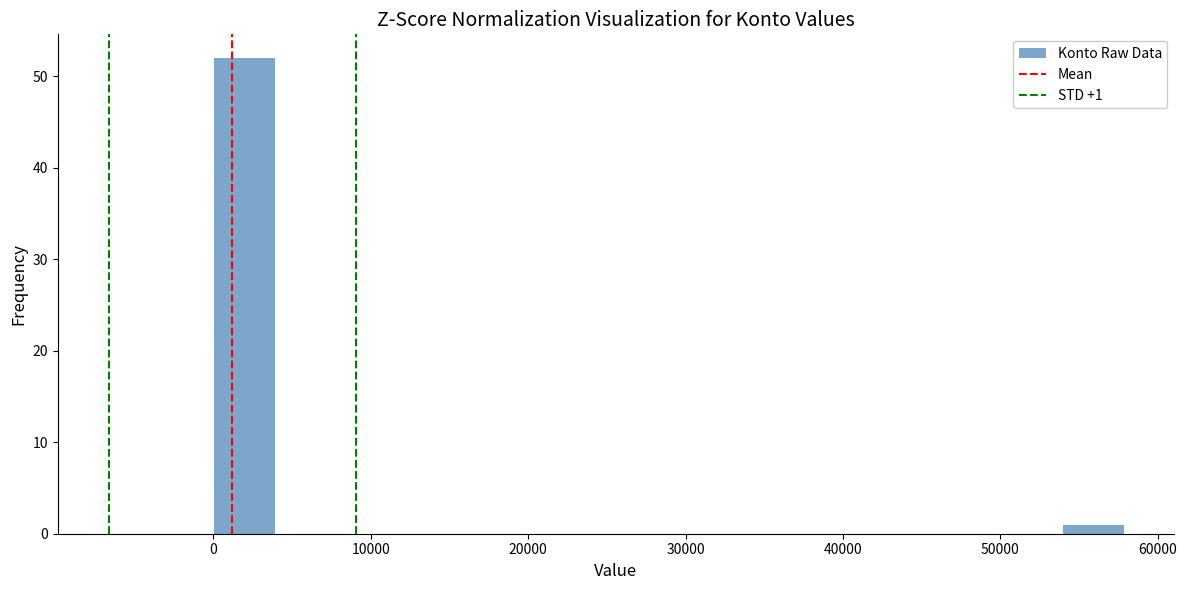

Around what value on the x-axis is the tallest bar? Give the approximate position of its centre, as read against the axis.

2000